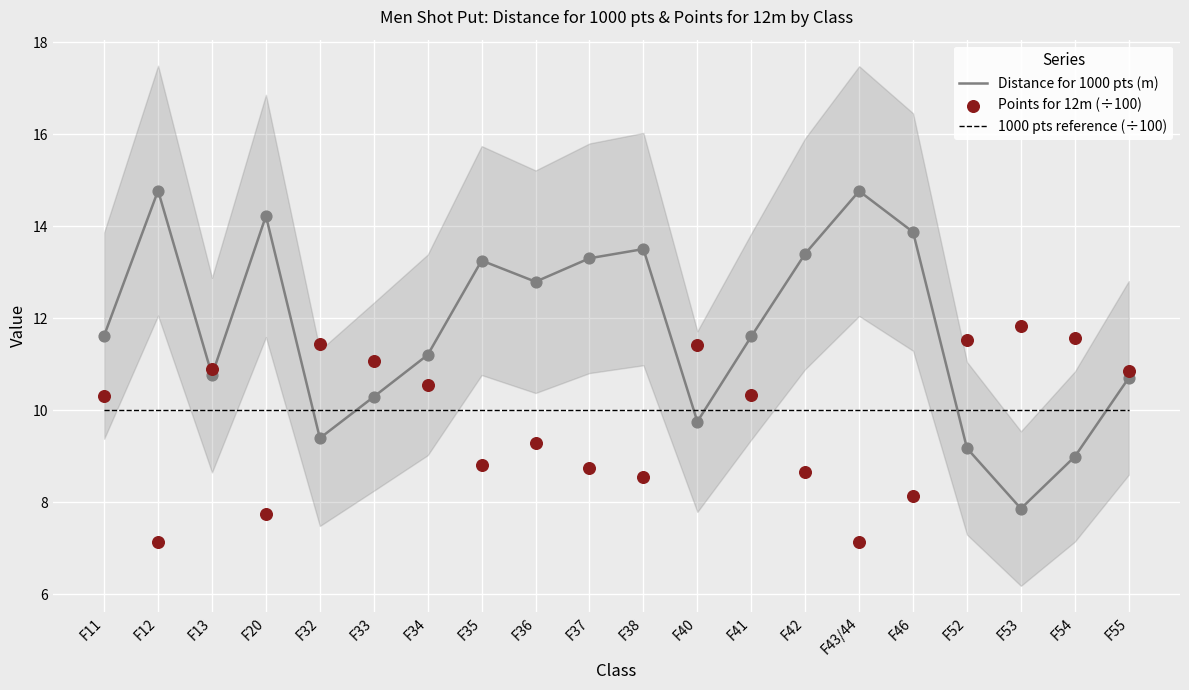

What are all the series names shown in the legend?

Distance for 1000 pts (m), 1000 pts reference (÷100), Points for 12m (÷100)